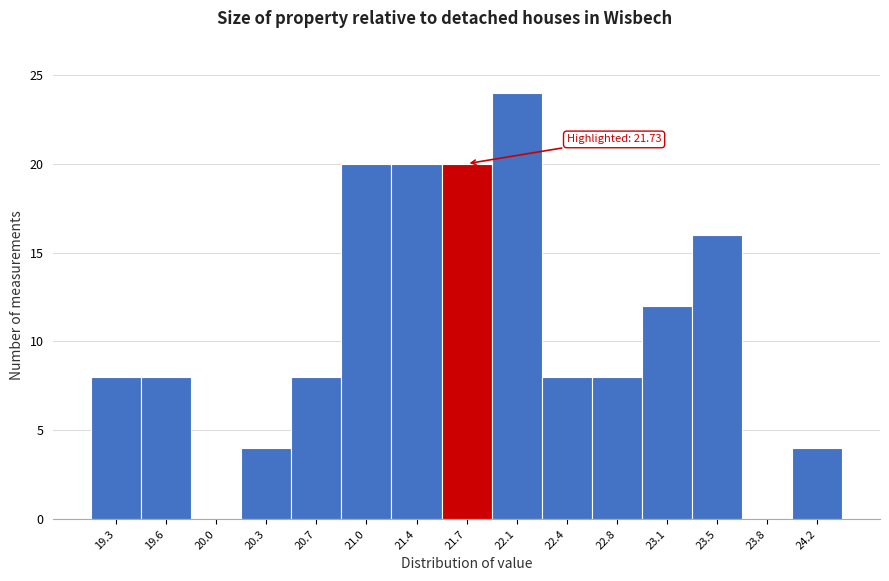

Over which range of the x-axis is the bar tallest?

21.90 to 22.25